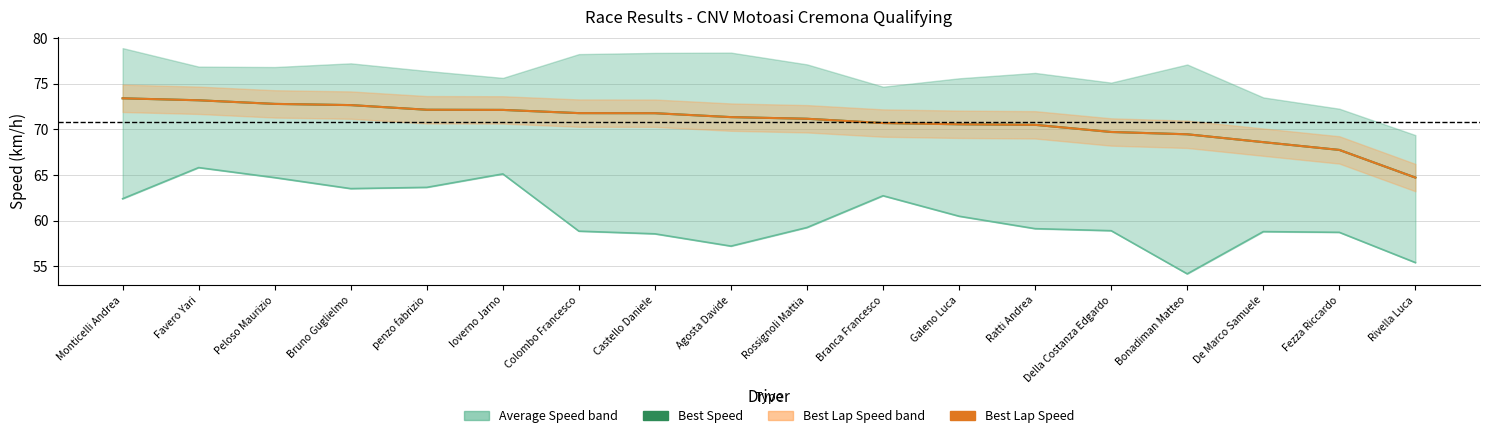

Between Bruno Guglielmo and Peloso Maurizio, which is larger?

Peloso Maurizio